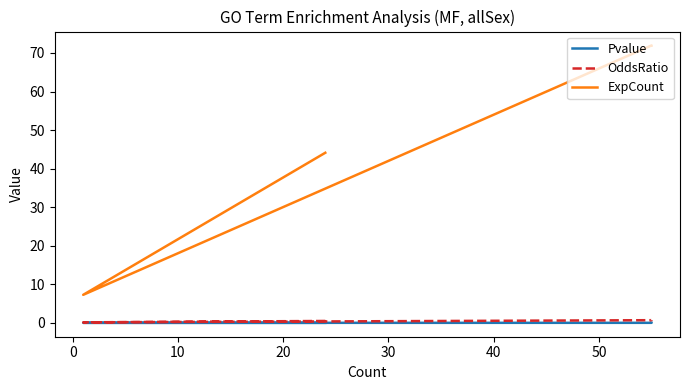

True or false: OddsRatio and Pvalue intersect in this chart.

False